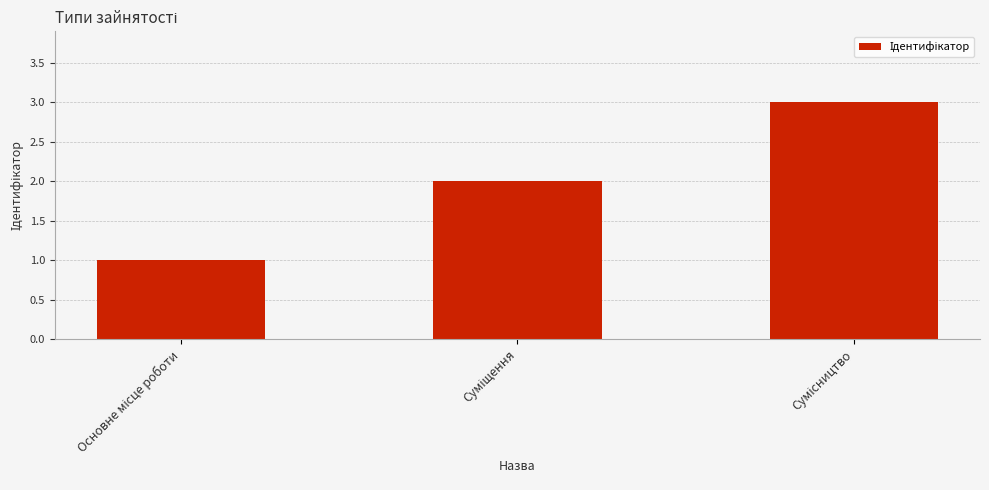

How many bars are there in total?

3